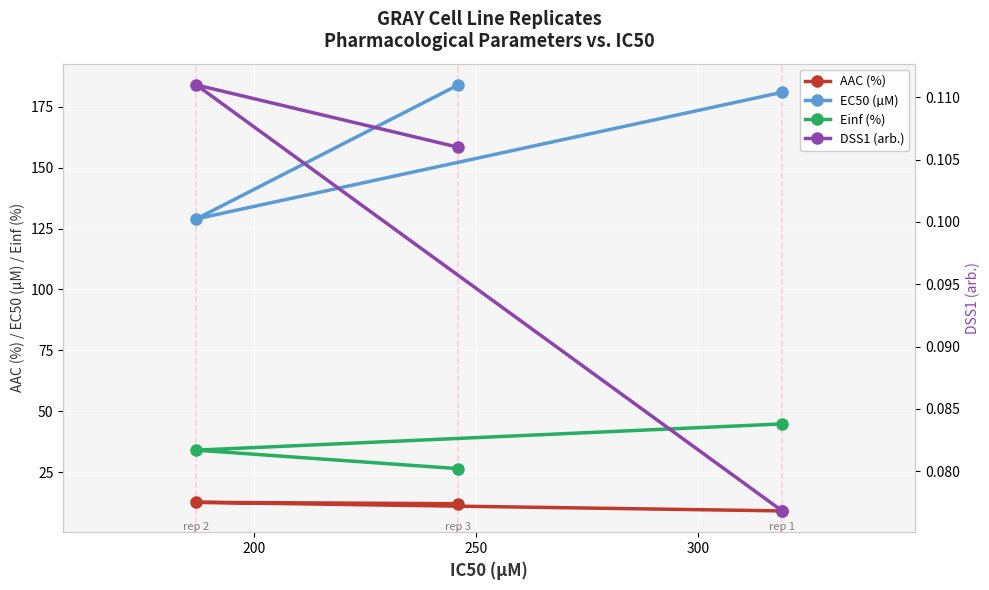

Reading left to right, transcribe all the data shown in this chart.

AAC (%): 9.1	12.6	12.0
EC50 (µM): 181.0	129.0	184.0
Einf (%): 44.8	34.0	26.4
DSS1 (arb.): 0.1	0.1	0.1